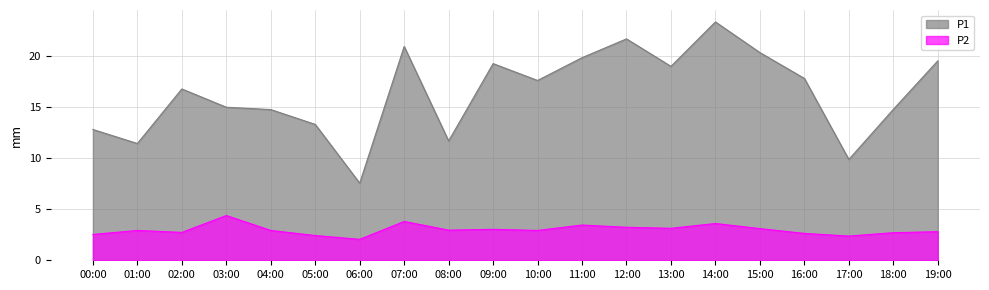

Is the value of P2 at 06:00 greater than the value of P1 at 18:00?

No